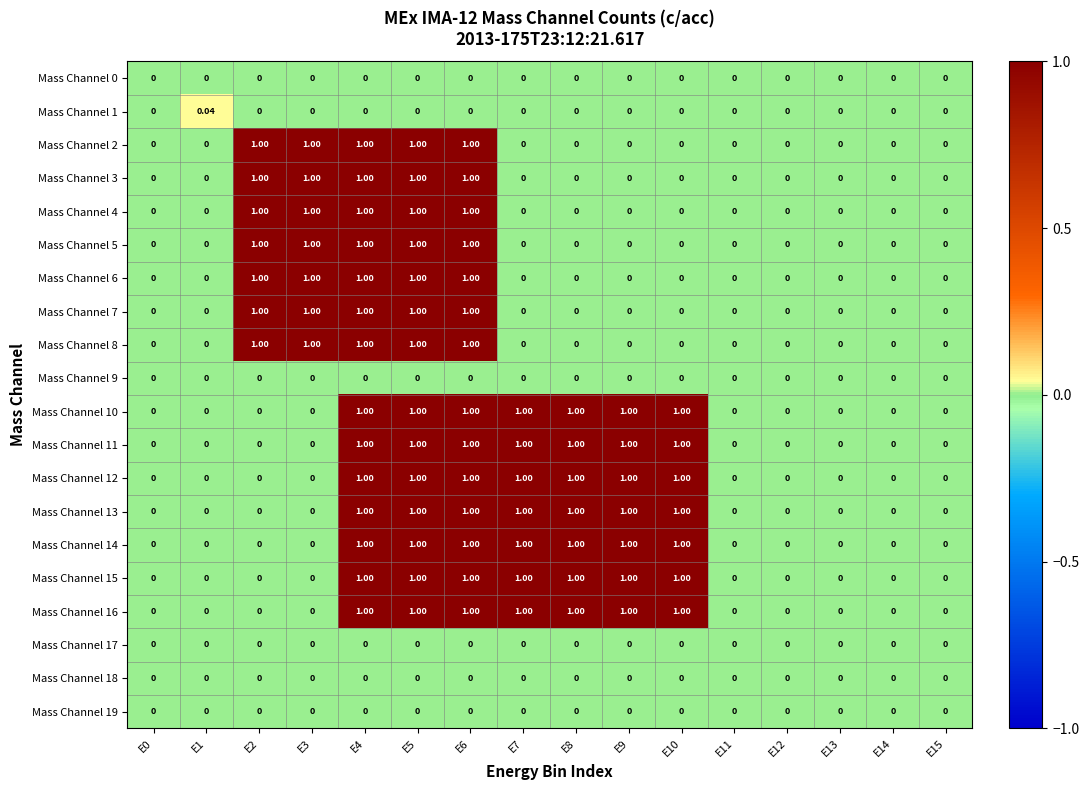

What is the spread (max minus min) of values at E8?

1.0